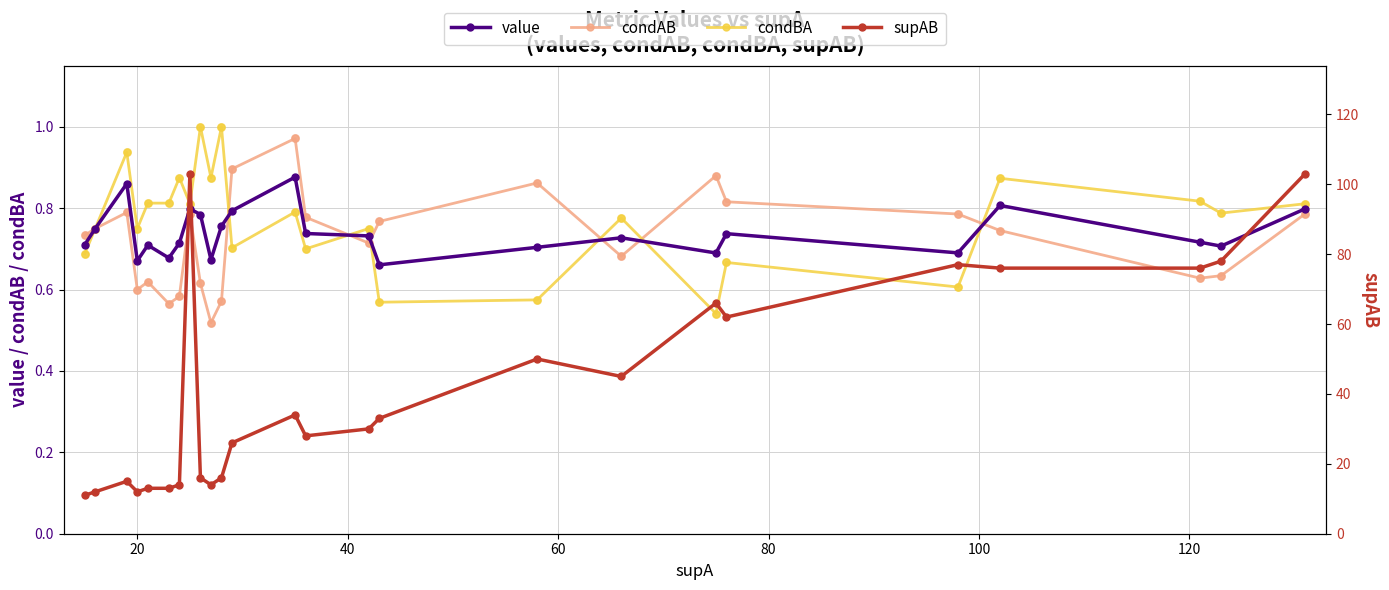

Which series contains the lowest Y value?

condAB